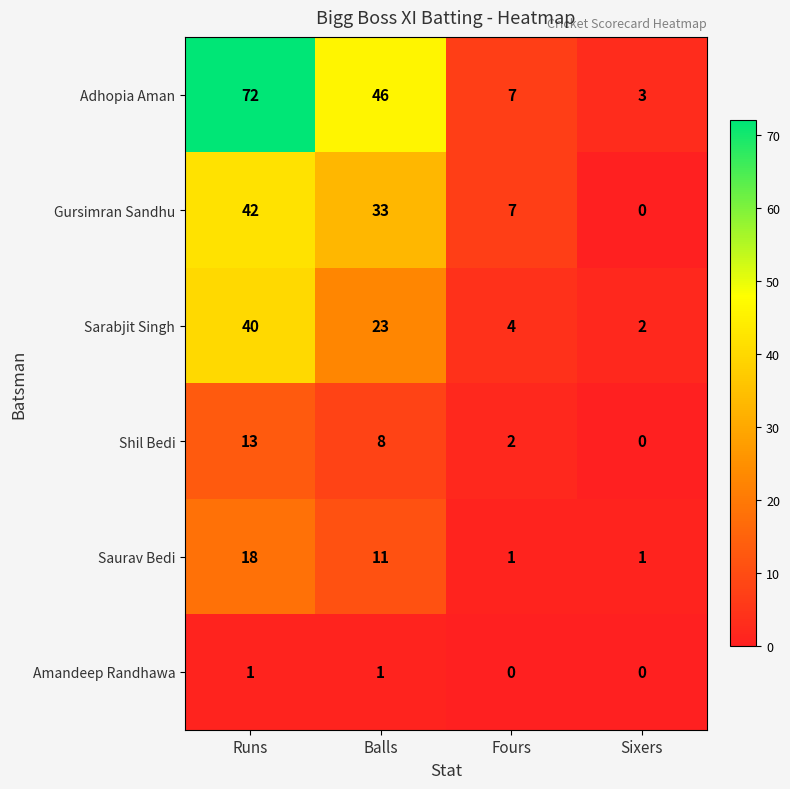

What is the spread (max minus min) of values at Runs?

71